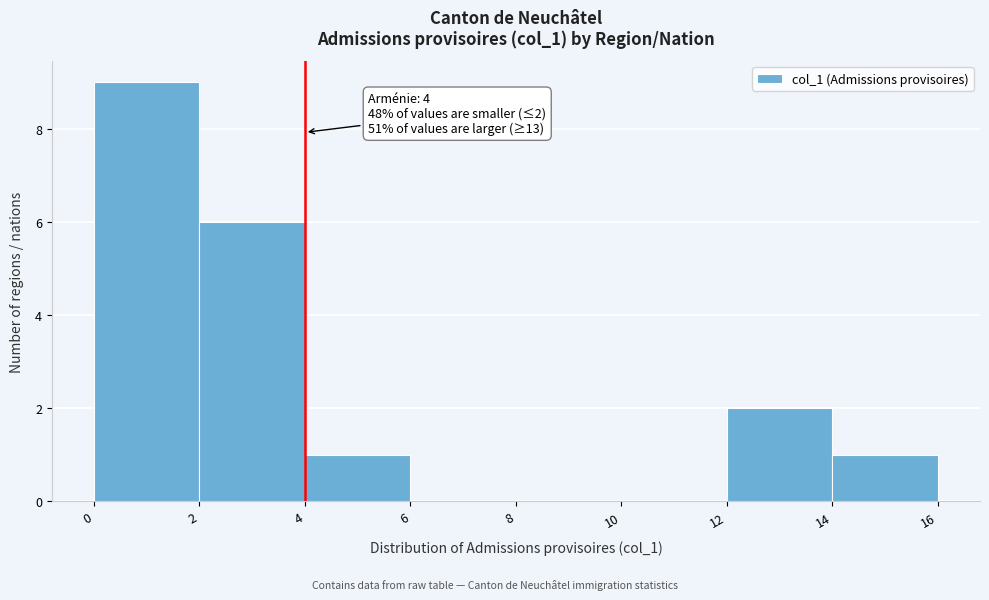

Which range on the x-axis has the tallest bar?

0 to 2